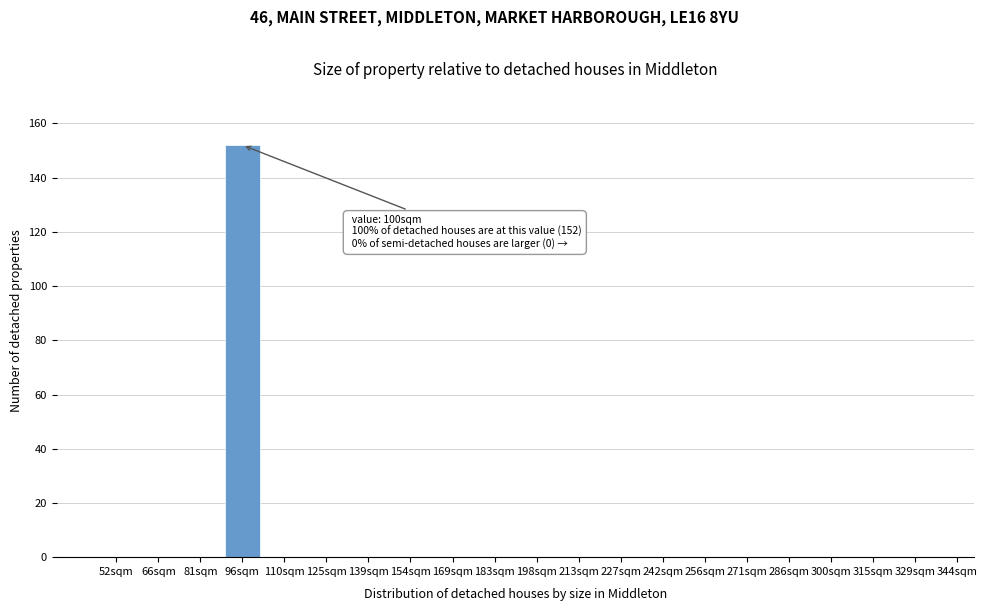

Reading right to left, transcribe all the data shown in this chart.

329sqm=0	315sqm=0	300sqm=0	286sqm=0	271sqm=0	256sqm=0	242sqm=0	227sqm=0	213sqm=0	198sqm=0	183sqm=0	169sqm=0	154sqm=0	139sqm=0	125sqm=0	110sqm=0	96sqm=152	81sqm=0	66sqm=0	52sqm=0